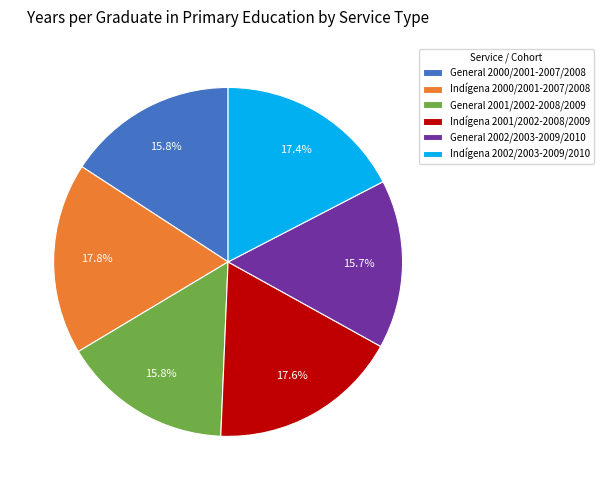

How many segments does this pie chart have?

6